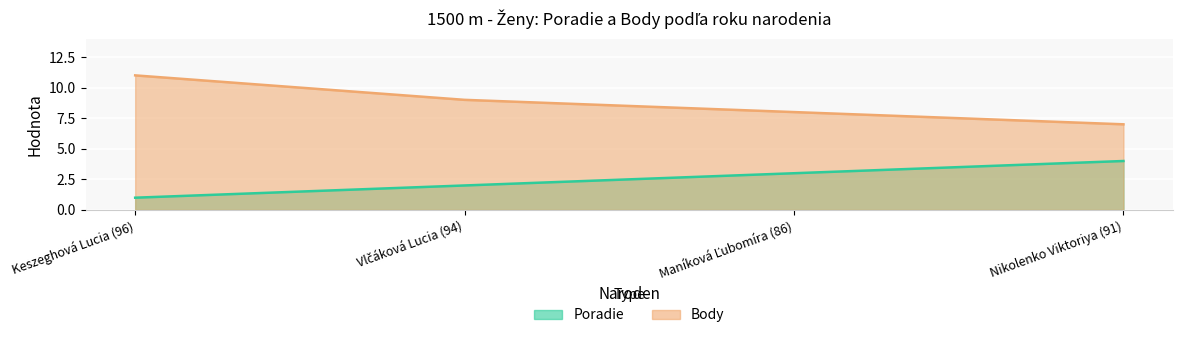

Rank the series by their average value, from lowest to highest.

Poradie, Body